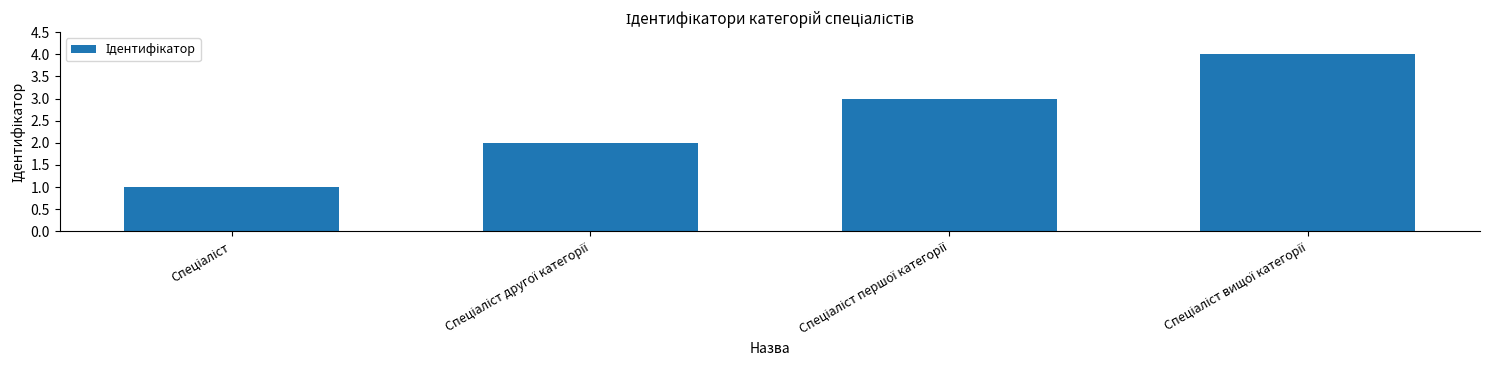

What is the greatest value displayed?

4